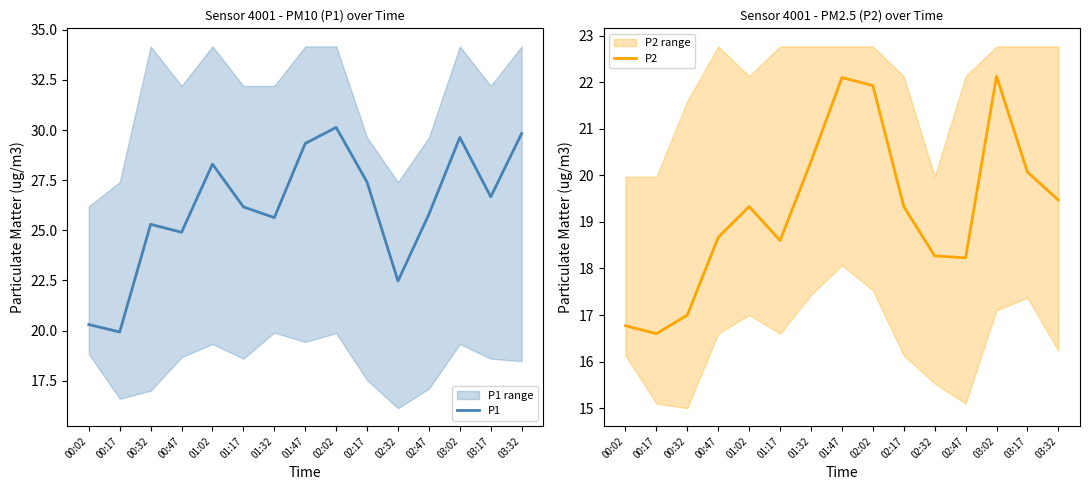

Reading left to right, transcribe all the data shown in this chart.

P1: 00:02=20.3	00:17=19.9	00:32=25.3	00:47=24.9	01:02=28.3	01:17=26.2	01:32=25.6	01:47=29.3	02:02=30.1	02:17=27.4	02:32=22.5	02:47=25.8	03:02=29.6	03:17=26.7	03:32=29.8
P2: 00:02=16.8	00:17=16.6	00:32=17.0	00:47=18.7	01:02=19.3	01:17=18.6	01:32=20.3	01:47=22.1	02:02=21.9	02:17=19.3	02:32=18.3	02:47=18.2	03:02=22.1	03:17=20.1	03:32=19.5